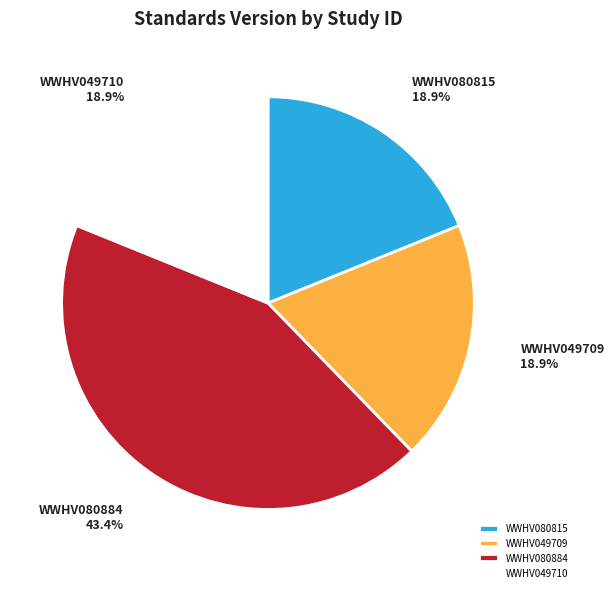

Count the number of slices in the pie.

4